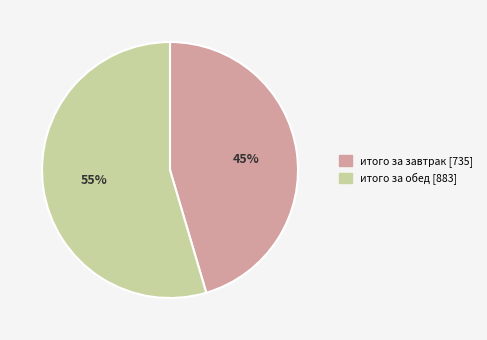

What percentage is the итого за обед slice, to the nearest percent?

55%